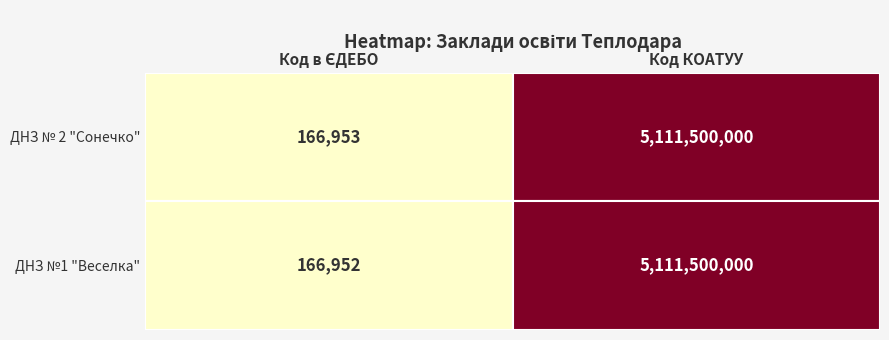

What is the difference between the ДНЗ №1 "Веселка" values at 1 and 0?

5111333048